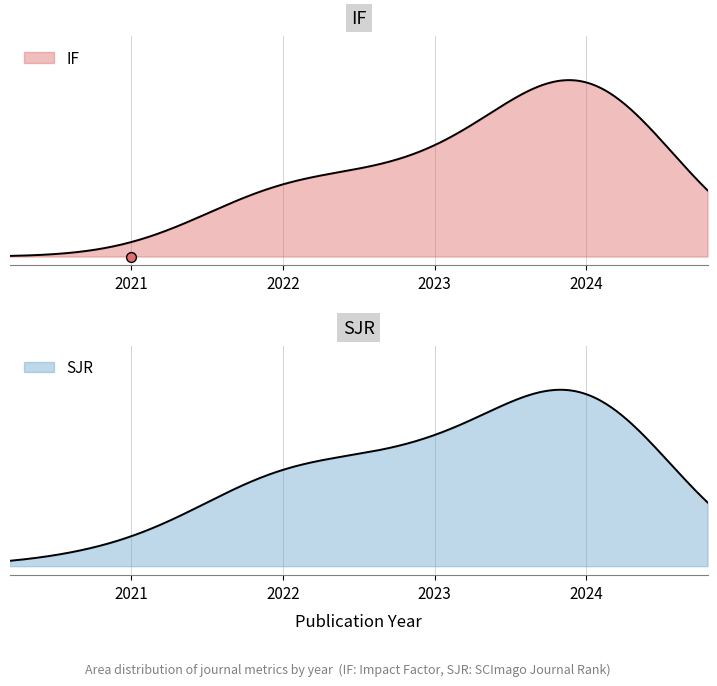

What is the total value across all series at 2022?

24.3